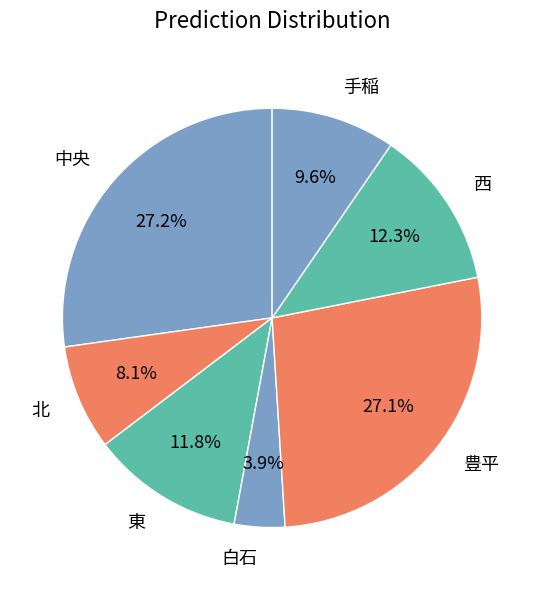

Does 中央 represent more than half of the total?

No